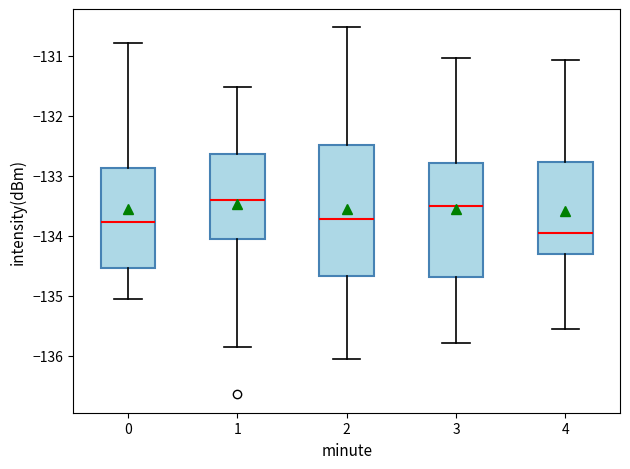

Reading left to right, transcribe this box plot: for each box, give where its median line is, the range the box spans, and where its two whiskers end, as read against the y-axis. The values are not printed on the chart, so give them approximately, as read against the axis.

0: median -133.8, box -134.5 to -132.9, whiskers -135.1 to -130.8
1: median -133.4, box -134.1 to -132.6, whiskers -135.8 to -131.5
2: median -133.7, box -134.7 to -132.5, whiskers -136.1 to -130.5
3: median -133.5, box -134.7 to -132.8, whiskers -135.8 to -131.0
4: median -134.0, box -134.3 to -132.8, whiskers -135.6 to -131.1